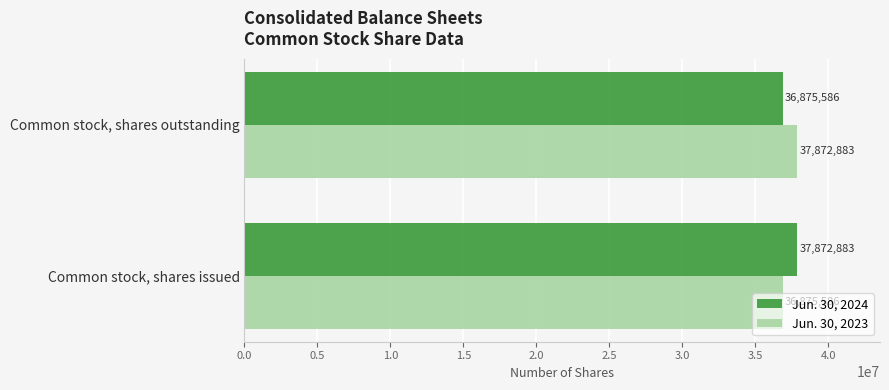

The value of Jun. 30, 2023 at Common stock, shares issued is 36875586. True or false?

True